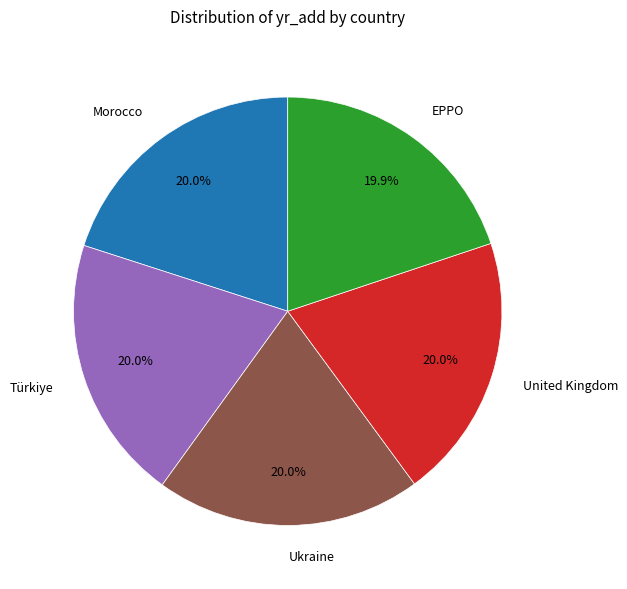

Does United Kingdom represent more than half of the total?

No